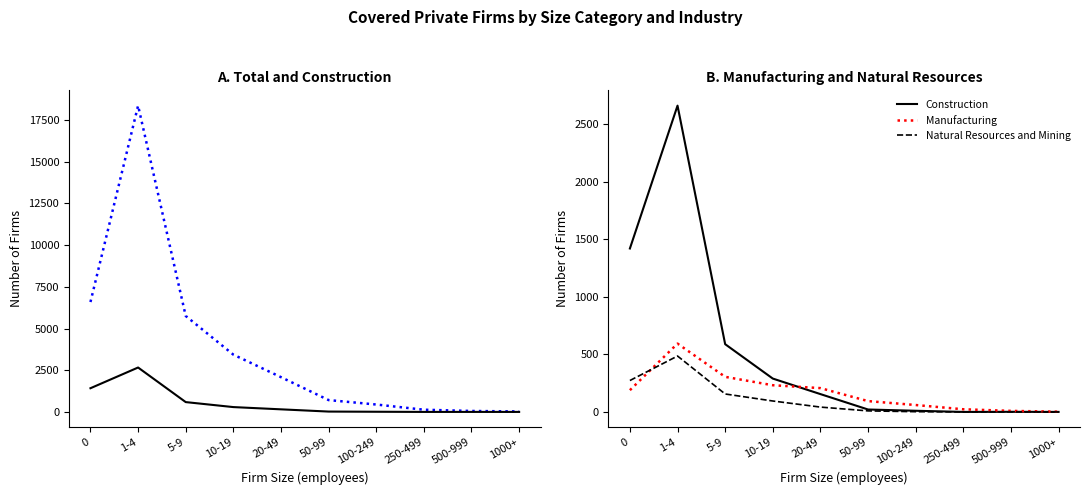

What is the label of the 2nd point from the left?

1-4